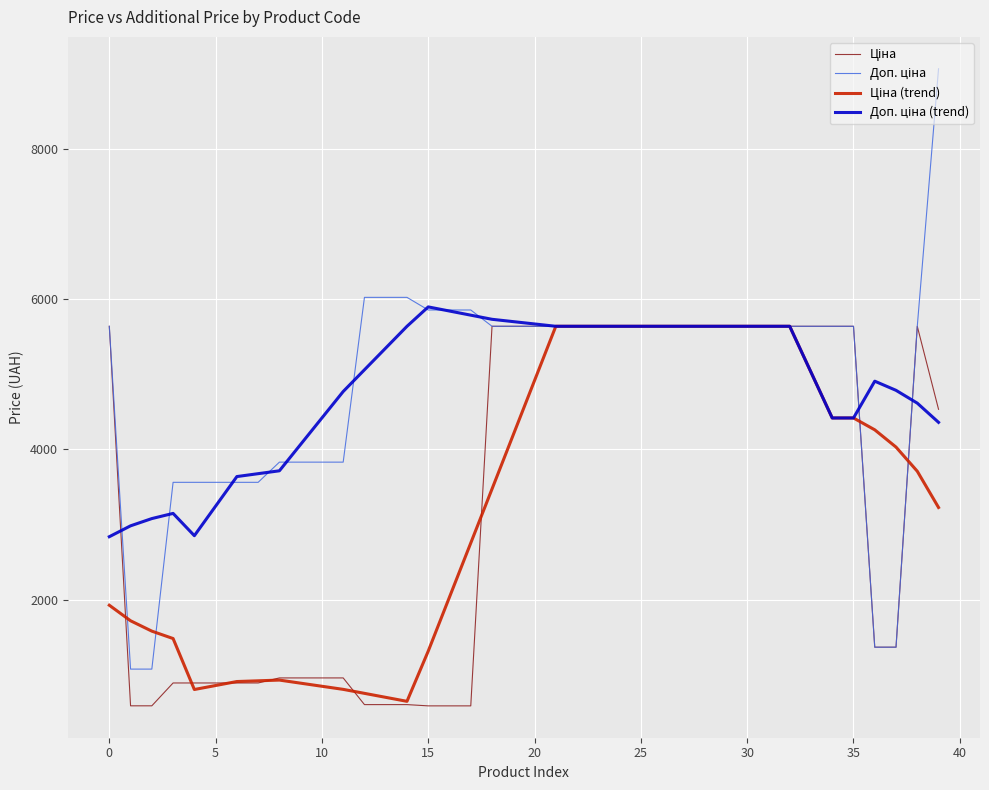

What is the greatest value displayed?

9062.9